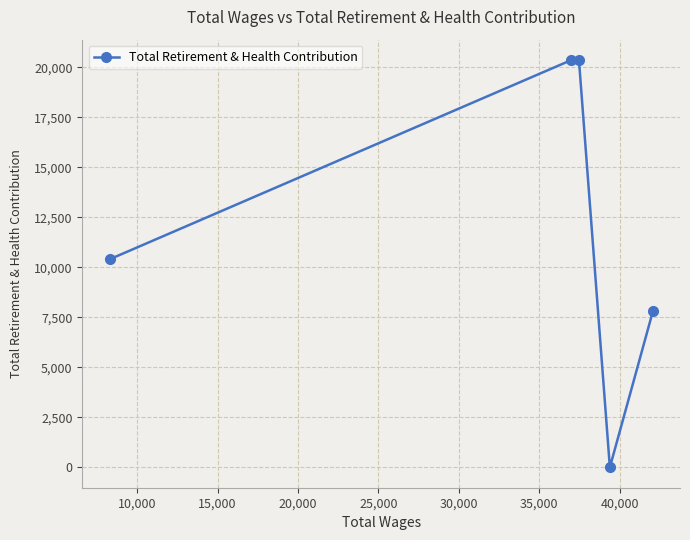

True or false: the data has more than 2 interior local peaks.

False